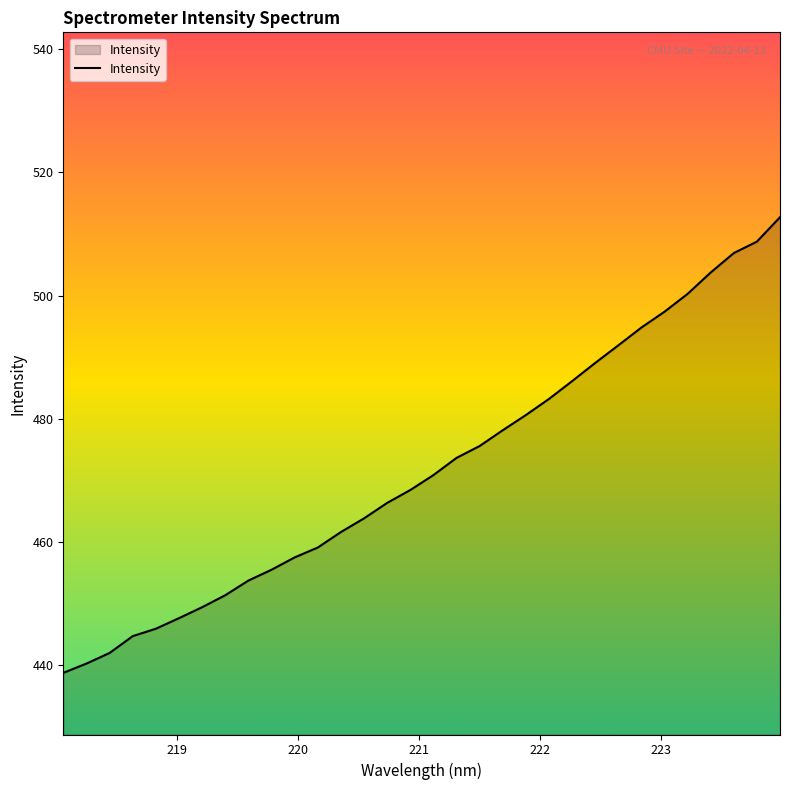

What is the greatest value displayed?

512.7